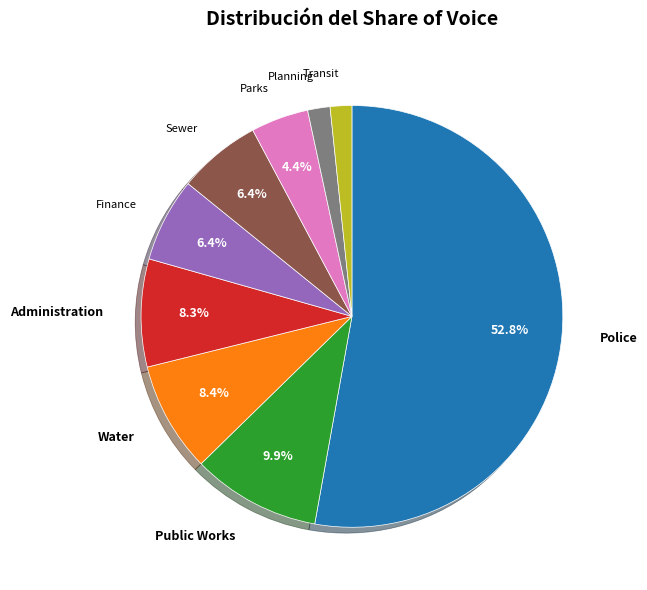

What percentage is the Police slice, to the nearest percent?

53%